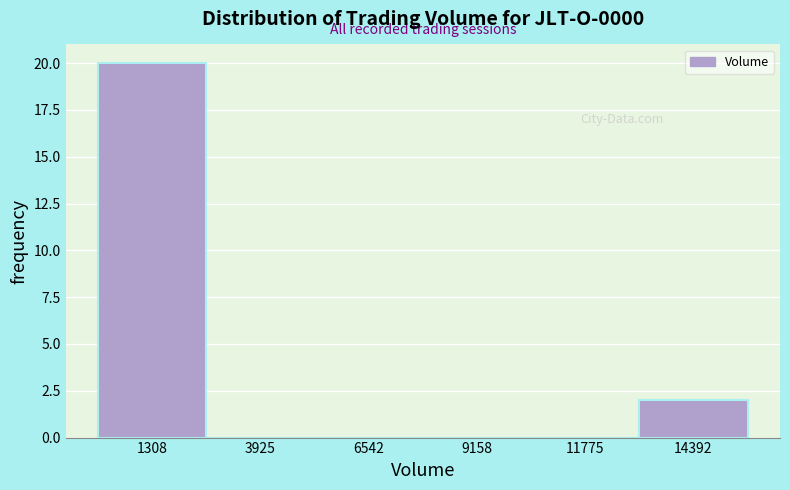

Which range on the x-axis has the tallest bar?

0 to 2500